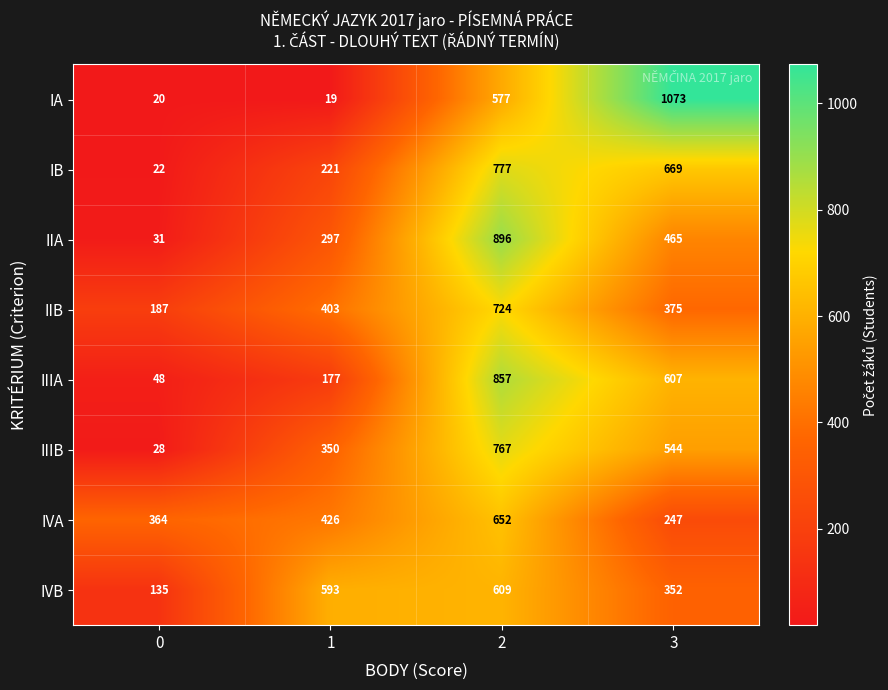

Rank the series by their maximum value, from lowest to highest.

IVB, IVA, IIB, IIIB, IB, IIIA, IIA, IA